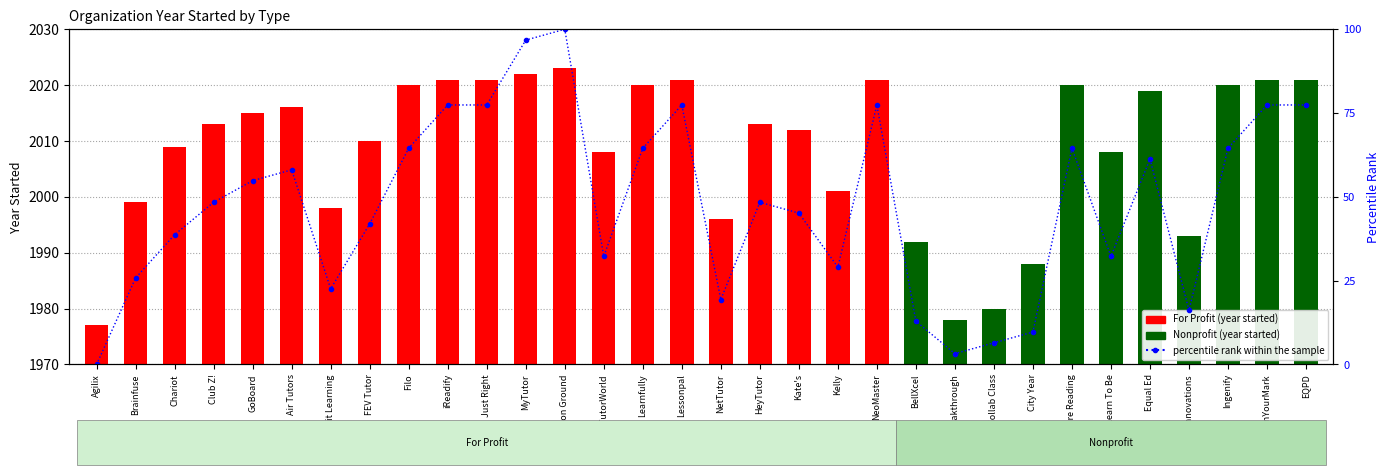

What position from the right is NeoMaster?

12